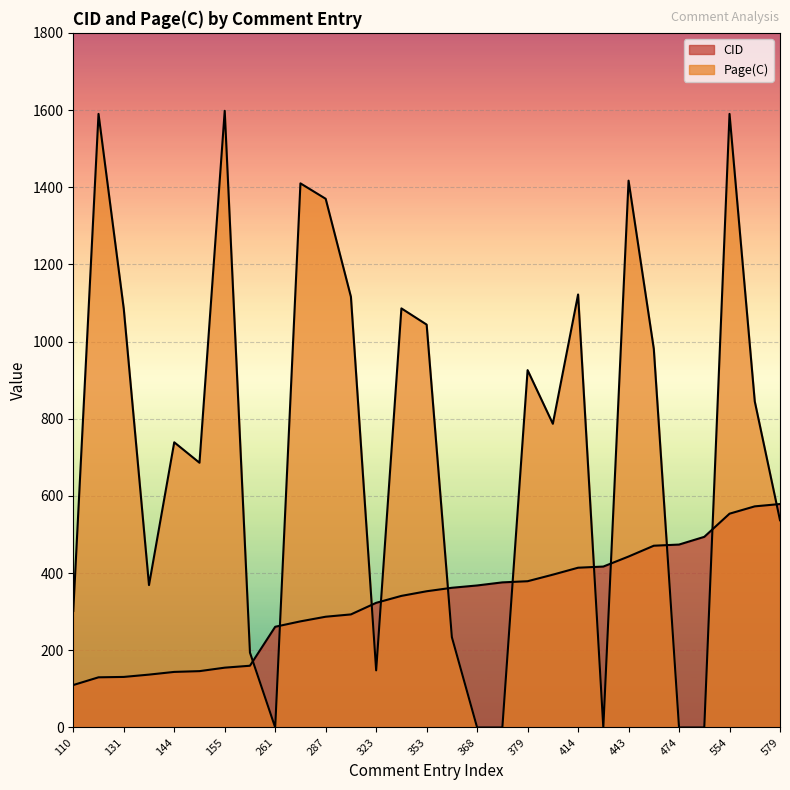

Count the number of data series in this chart.

2